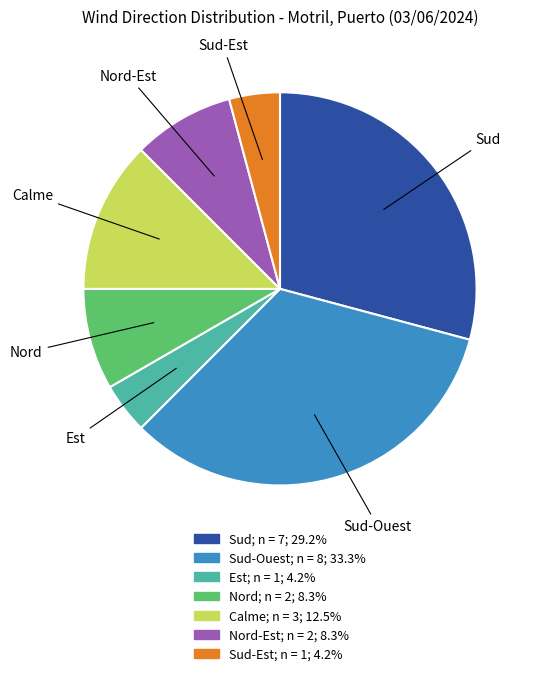

Is there a majority slice in this chart?

No